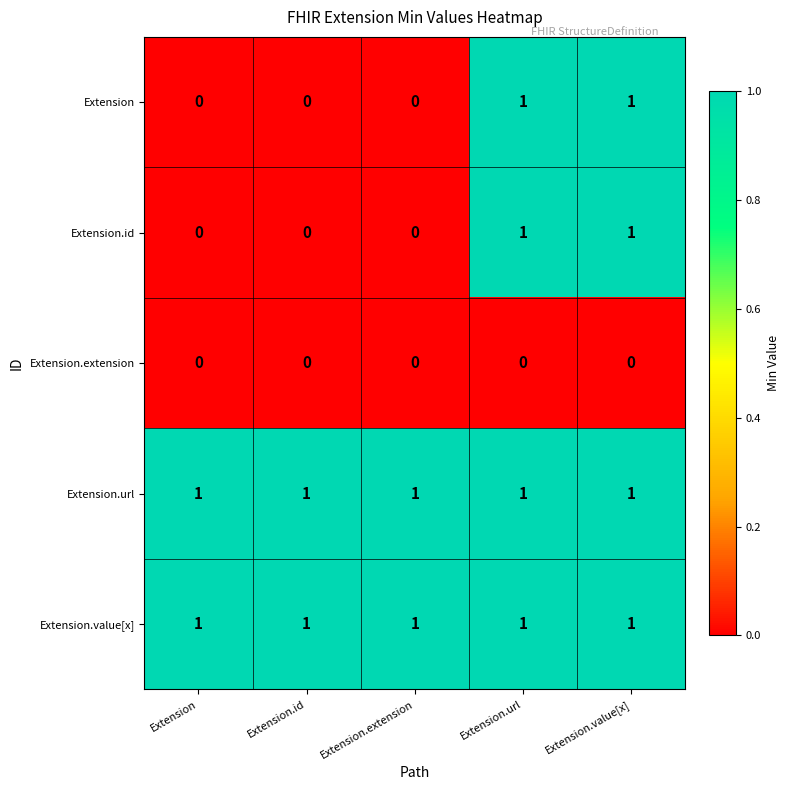

The Extension series shows 0 at Extension.extension. True or false?

True